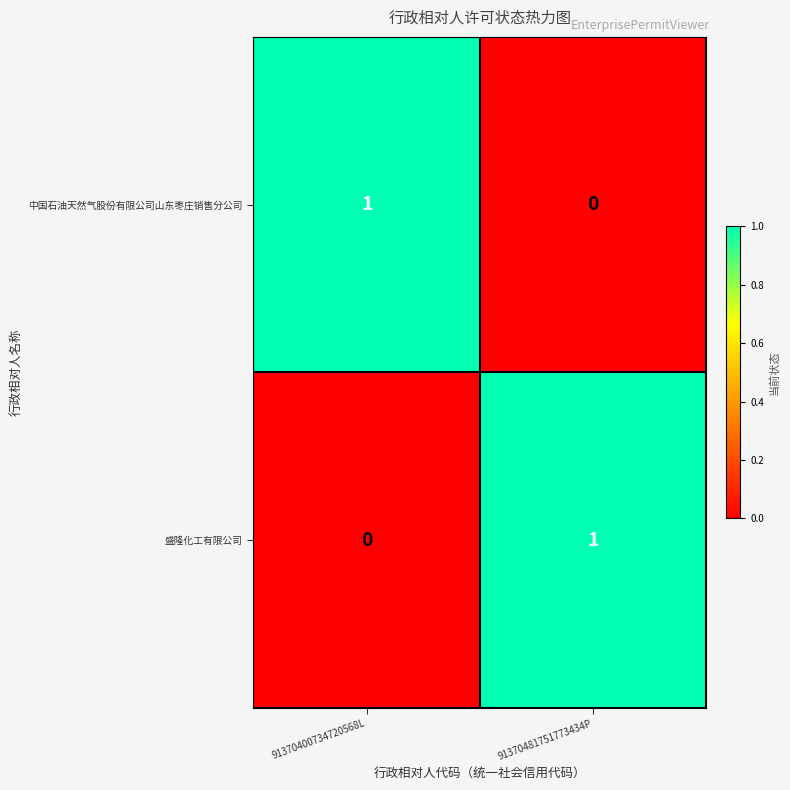

Reading left to right, extract all data points from this chart.

中国石油天然气股份有限公司山东枣庄销售分公司: 1	0
盛隆化工有限公司: 0	1